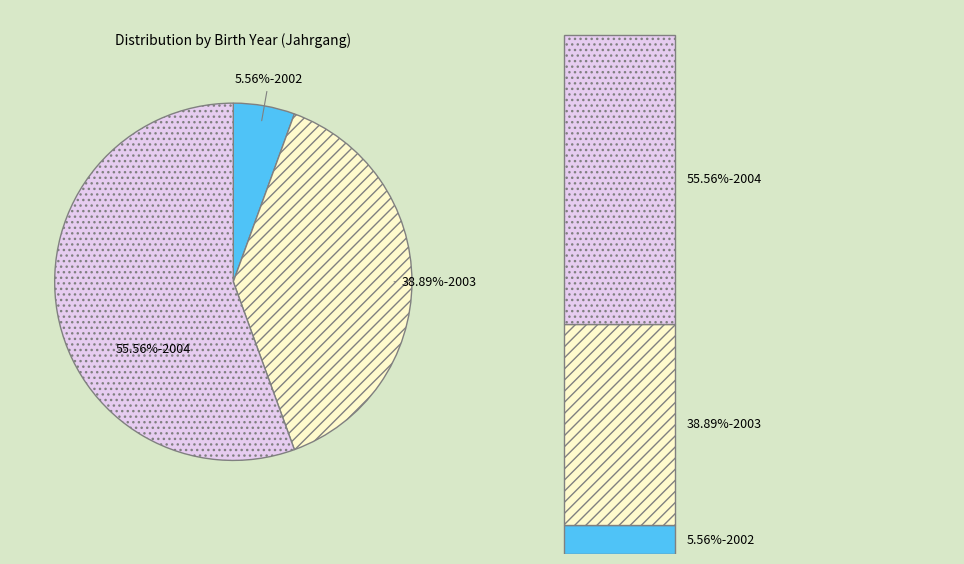

Count the number of slices in the pie.

3